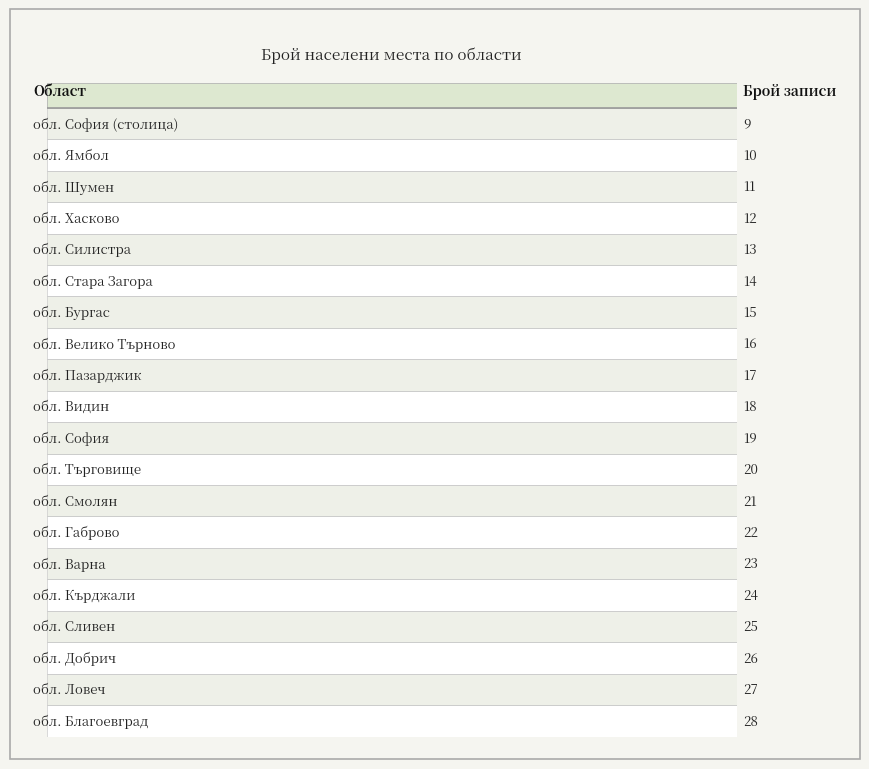

What is the smallest value displayed?

9